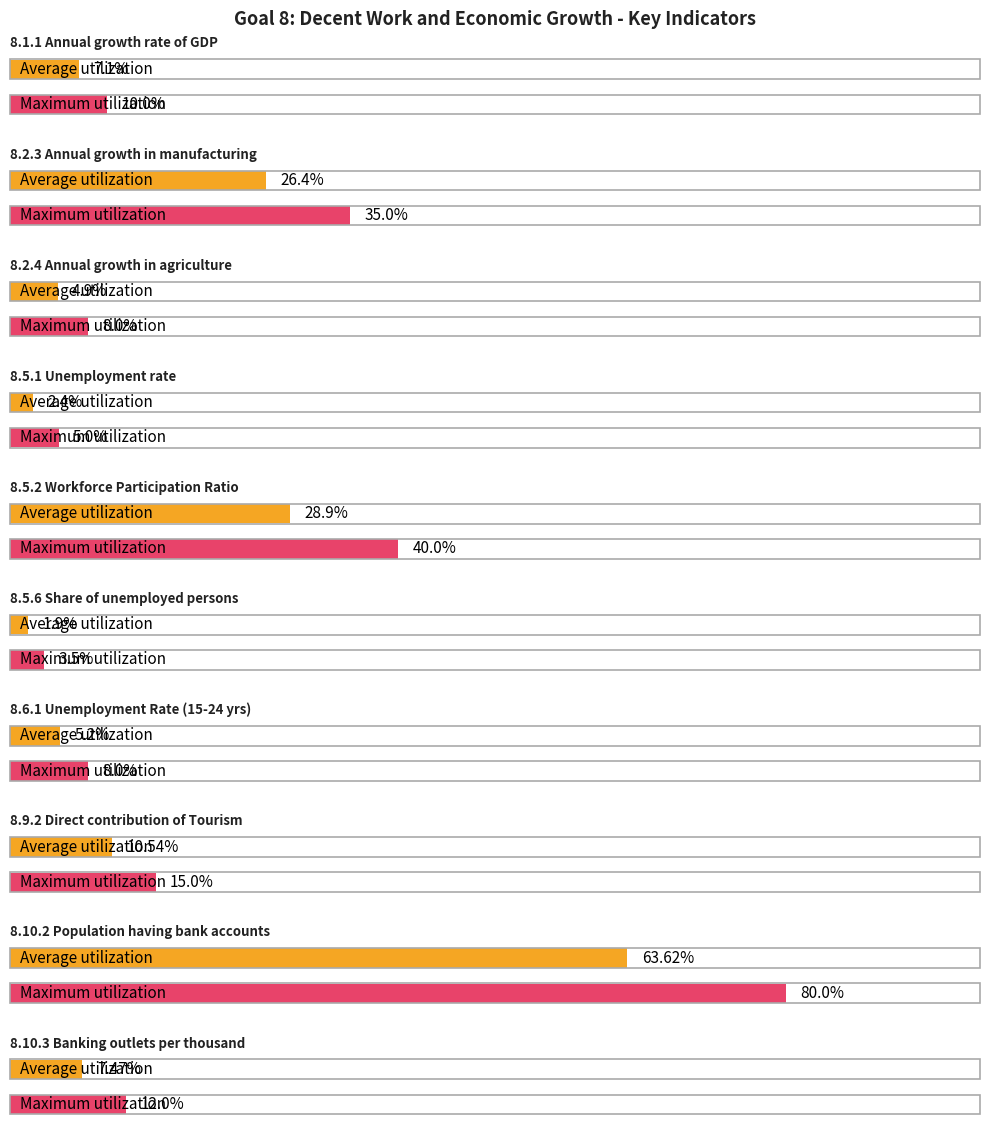

Reading left to right, extract all data points from this chart.

Average utilization: 0=7.1	1=26.4	2=4.9	3=2.4	4=28.9	5=1.9	6=5.2	7=10.5	8=63.6	9=7.5
Maximum utilization: 0=10.0	1=35.0	2=8.0	3=5.0	4=40.0	5=3.5	6=8.0	7=15.0	8=80.0	9=12.0